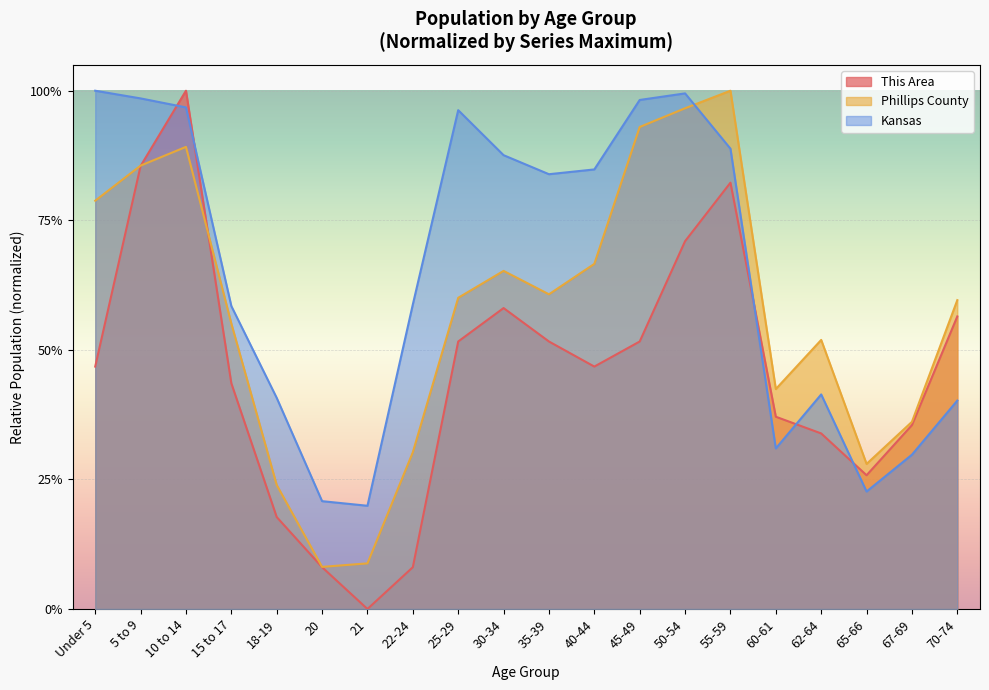

What are all the series names shown in the legend?

This Area, Phillips County, Kansas